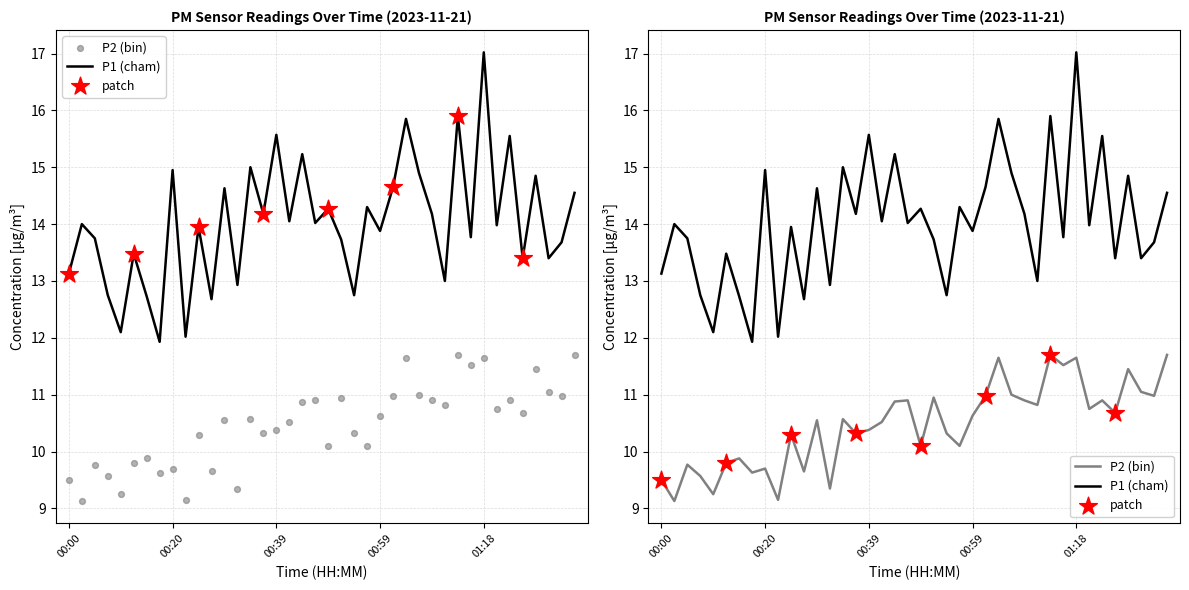

Is the value of P1 at 00:12 greater than the value of P2 at 01:11?

Yes